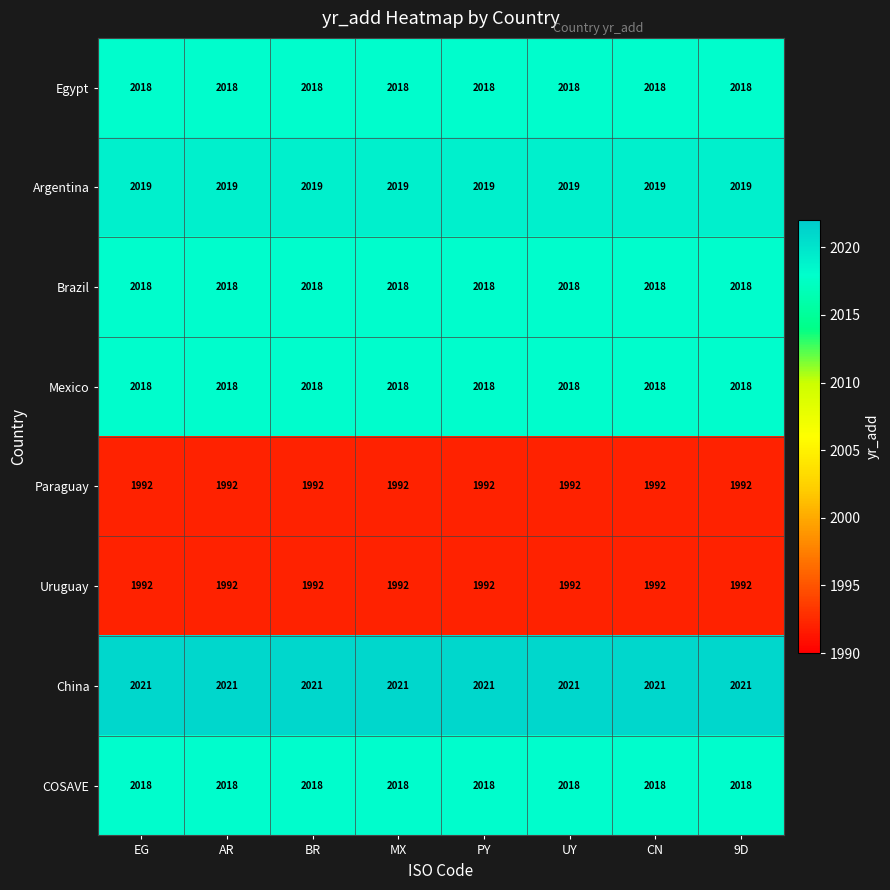

The value of Egypt at BR is 2018. True or false?

True